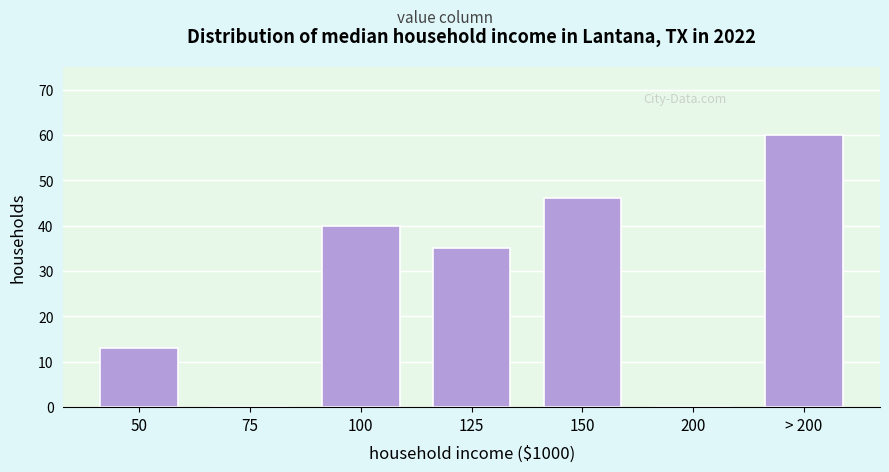

Reading left to right, extract all data points from this chart.

50=13	75=0	100=40	125=35	150=46	200=0	> 200=60